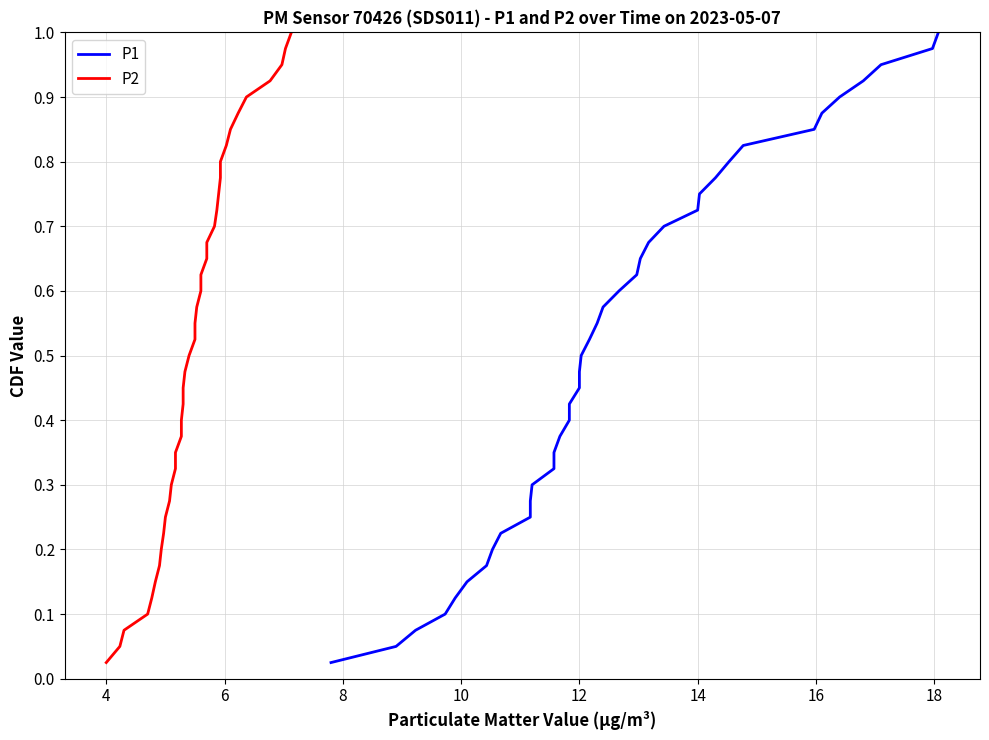

What are all the series names shown in the legend?

P1, P2